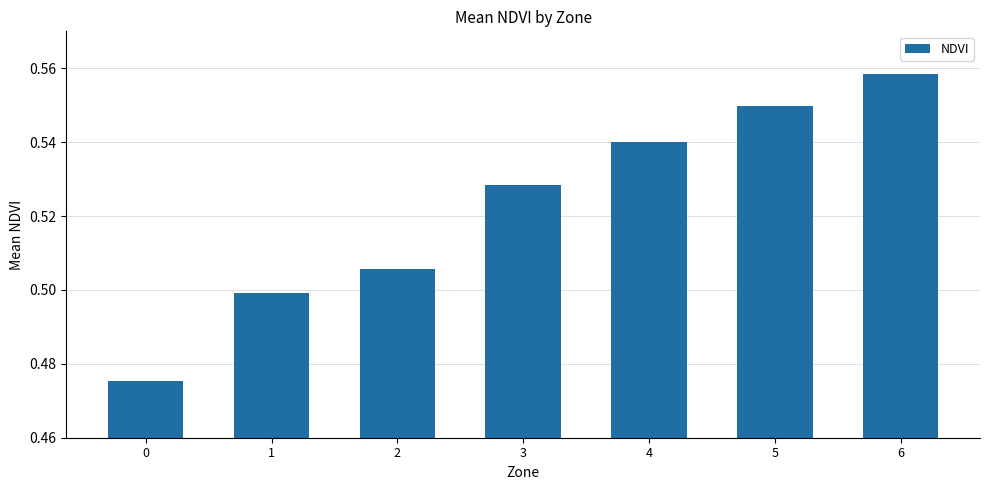

Rank the categories by value from highest to lowest.

6, 5, 4, 3, 2, 1, 0